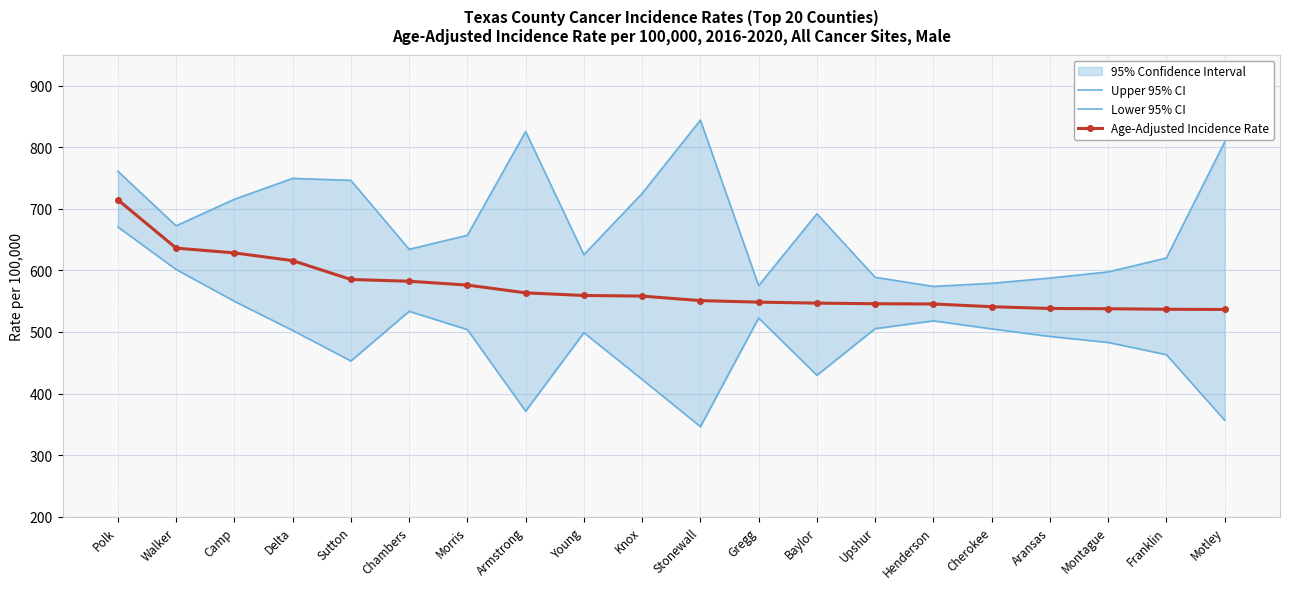

Which series has the widest spread of values?

Lower 95% CI